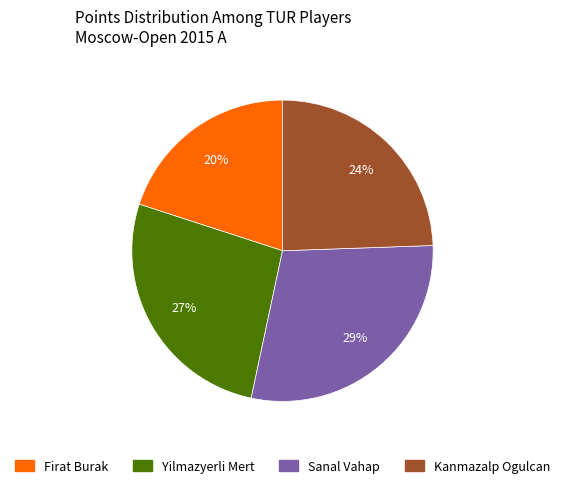

Which category has the smallest portion of the pie?

Firat Burak